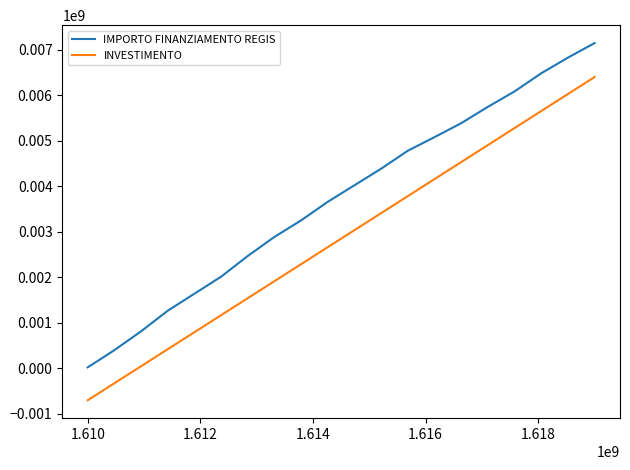

At how many categories does at least one series exceed 3327627?

11